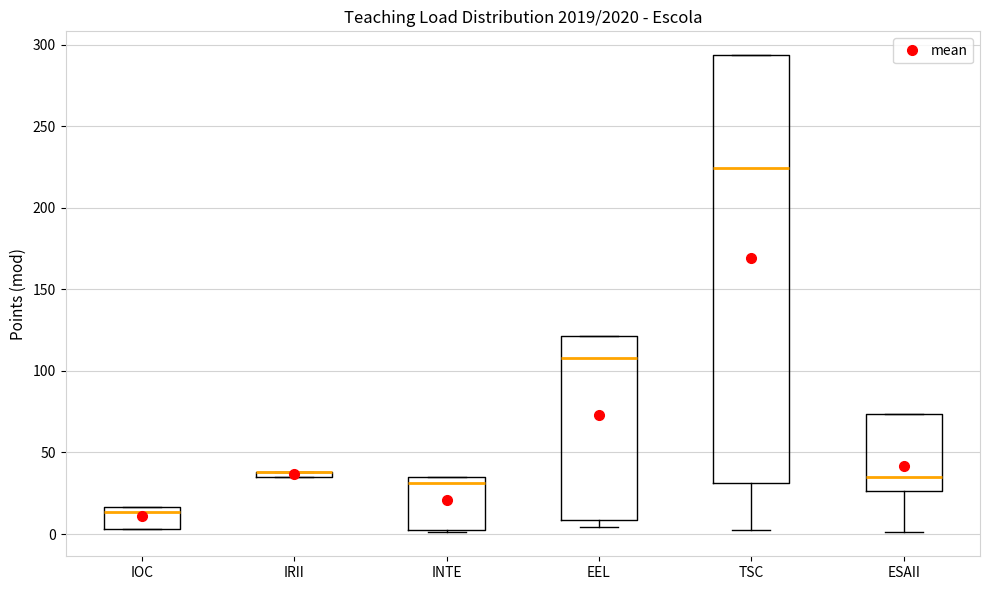

Where is the lower edge of the box for IOC on the y-axis? The values are not printed on the chart, so give them approximately, as read against the axis.

5